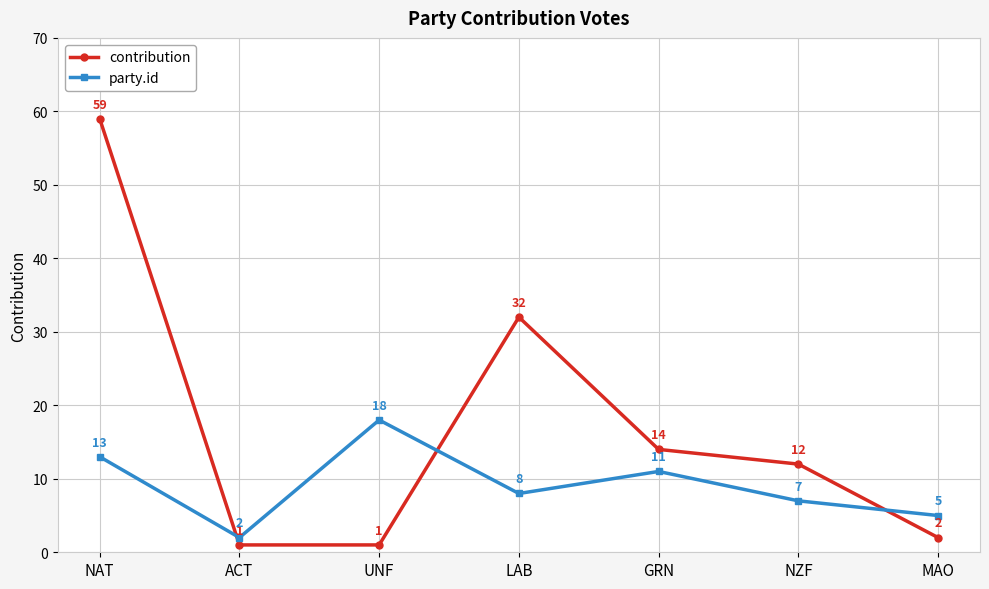

At NAT, list the series in order from smallest to largest.

party.id, contribution